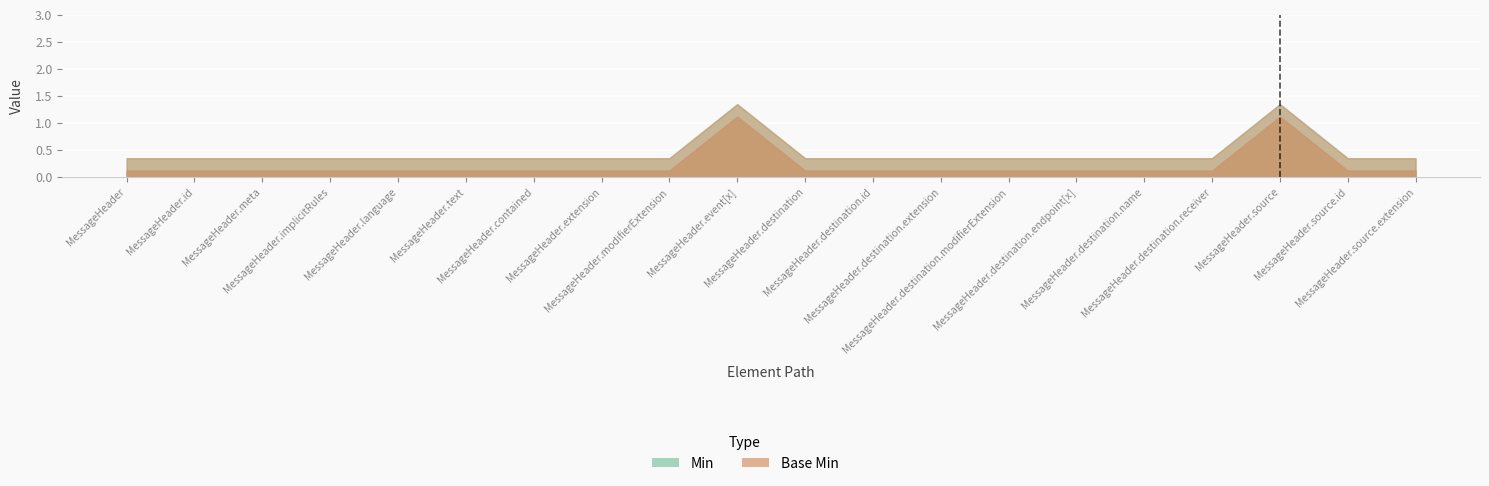

At which label does Base Min reach its peak?

MessageHeader.event[x]